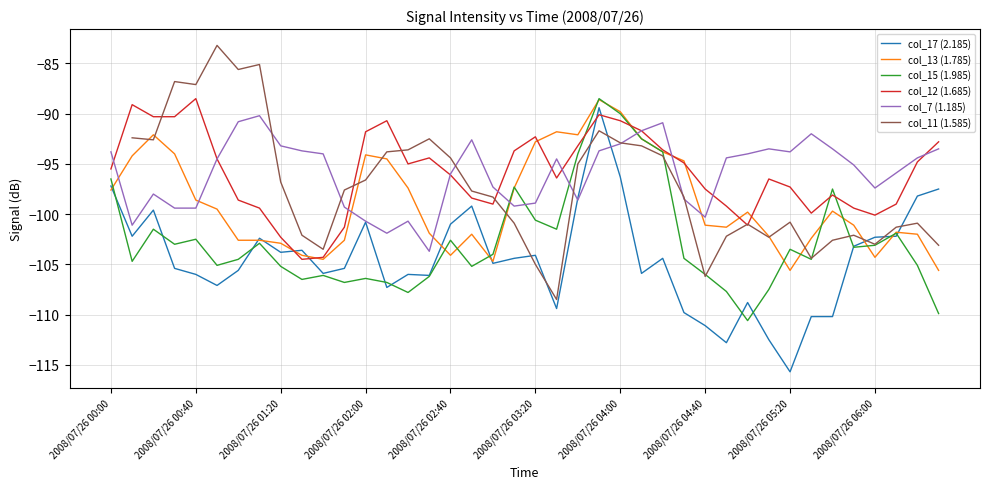

Which series has the largest total across all categories?

col_12 (1.685)